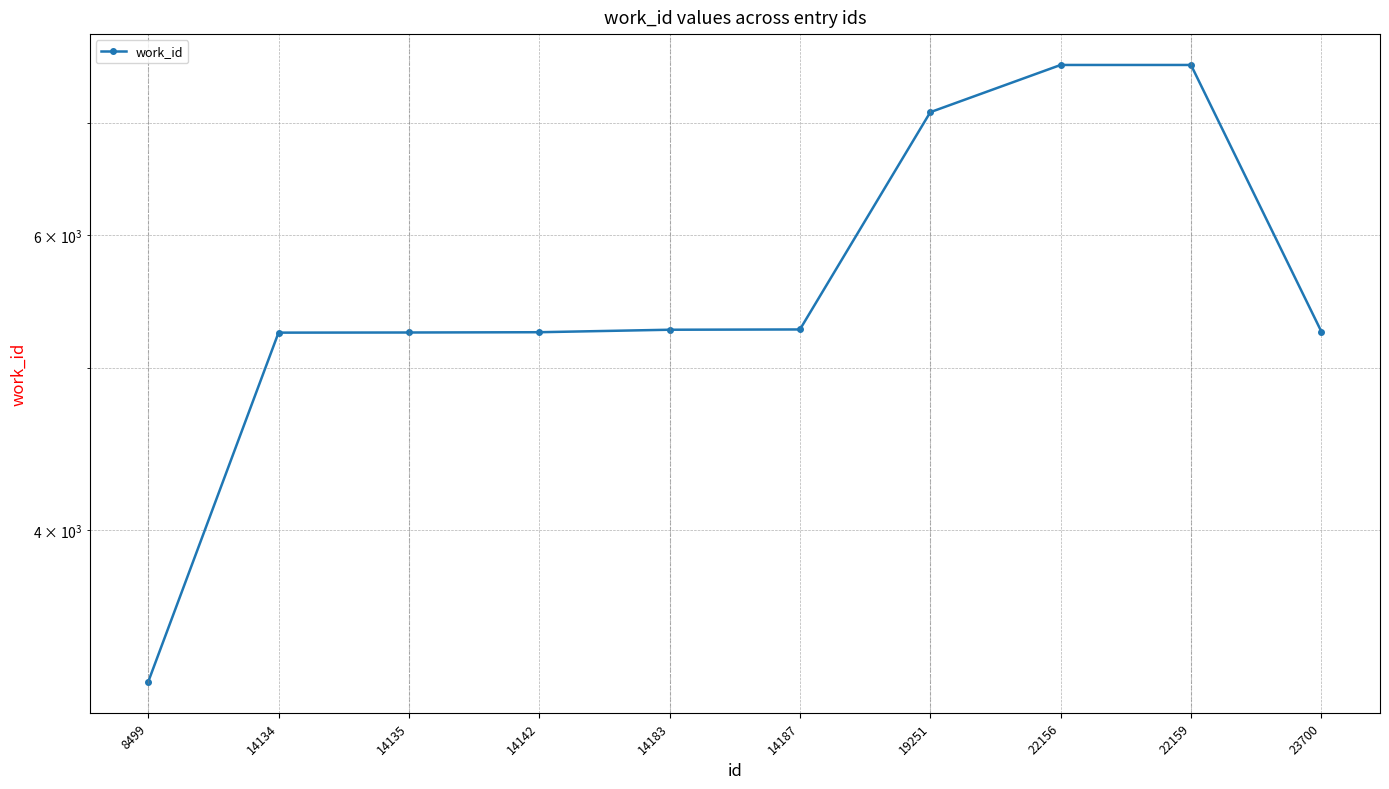

What is the difference between the values at 22156 and 8499?

4338